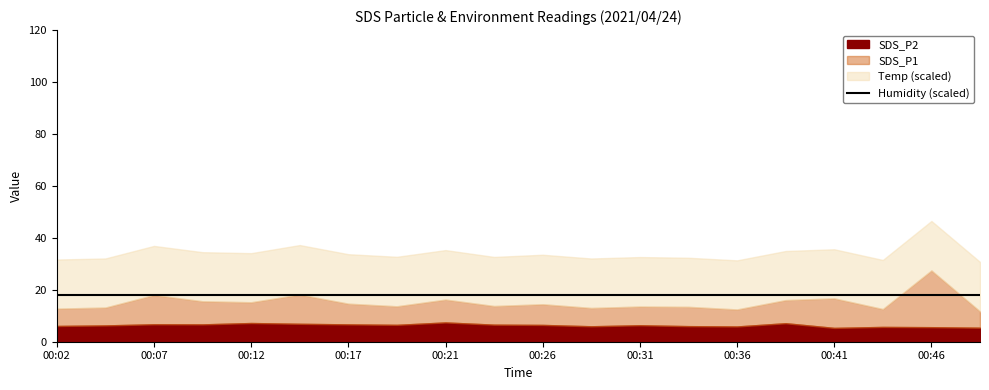

True or false: SDS_P1 and Humidity intersect in this chart.

False